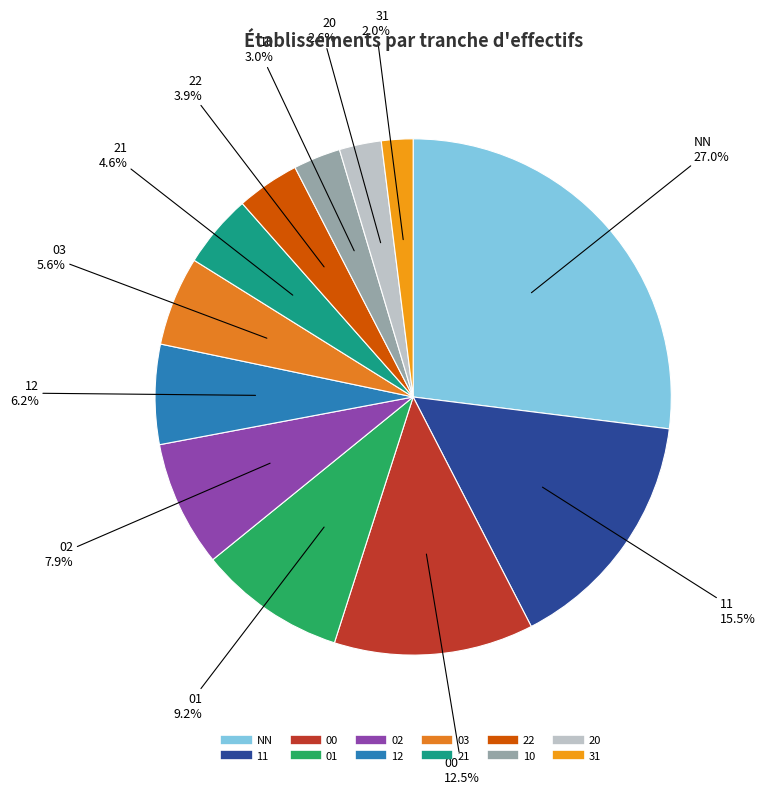

To the nearest percent, what percentage of the pie is 31?

2%